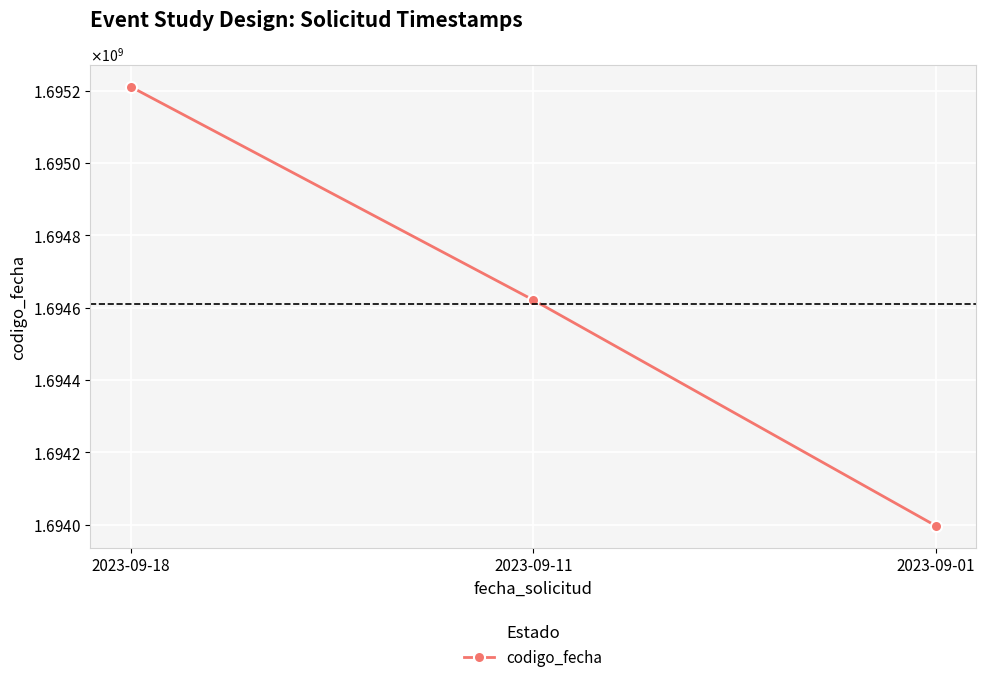

Is this an area chart (filled region under the line)?

No